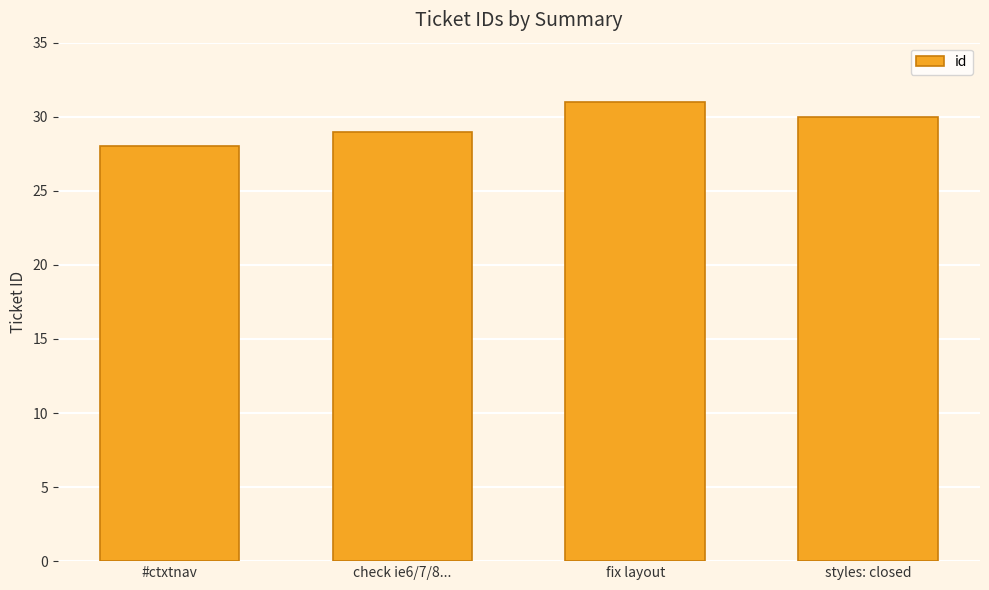

List the labels in order of value, smallest first.

#ctxtnav, check ie6/7/8..., styles: closed, fix layout